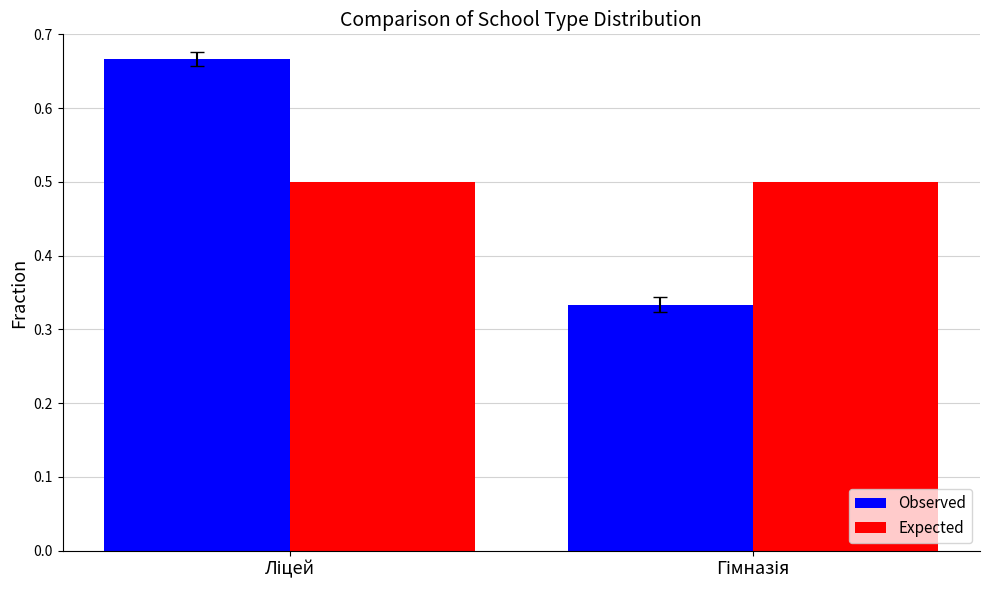

List the series in order of their peak value, highest first.

Observed, Expected